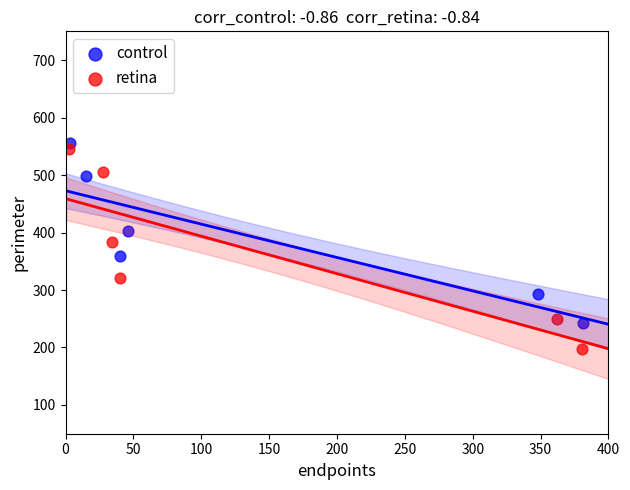

Which series contains the lowest Y value?

retina